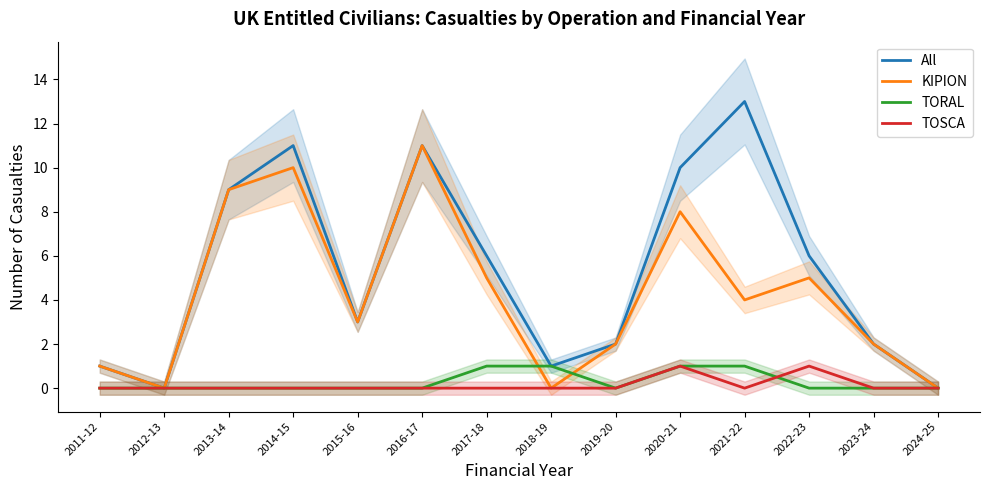

Where is the first local maximum for TOSCA?

2020-21